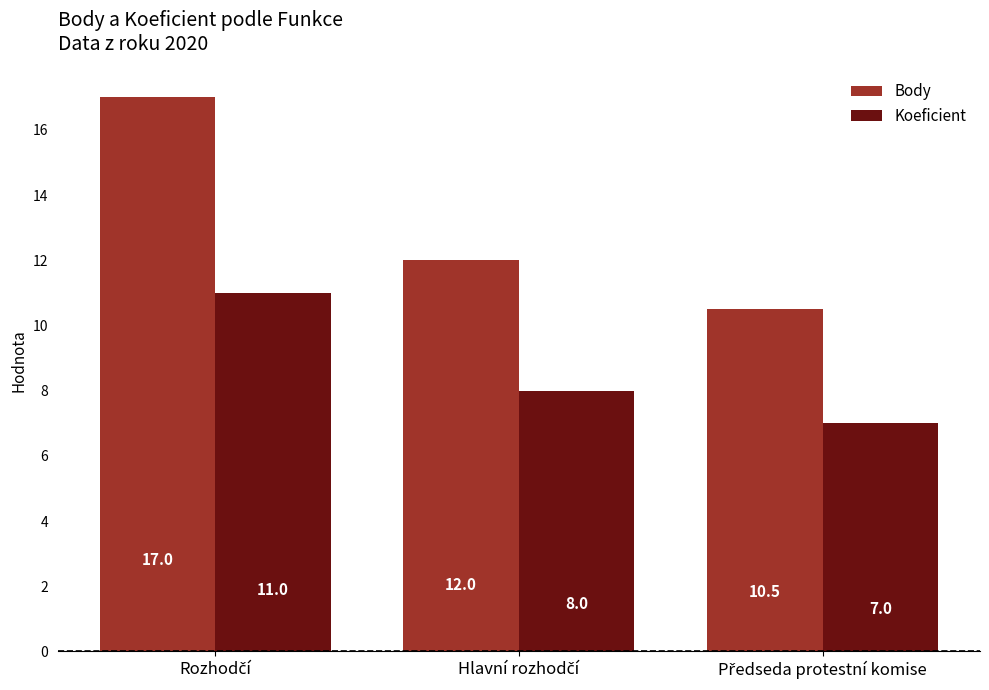

What is the greatest value displayed?

17.0